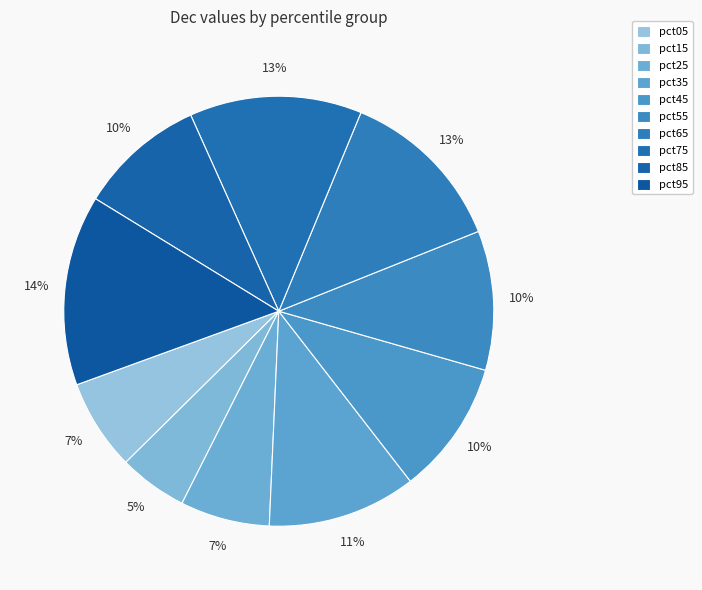

Which slice is the smallest?

pct15